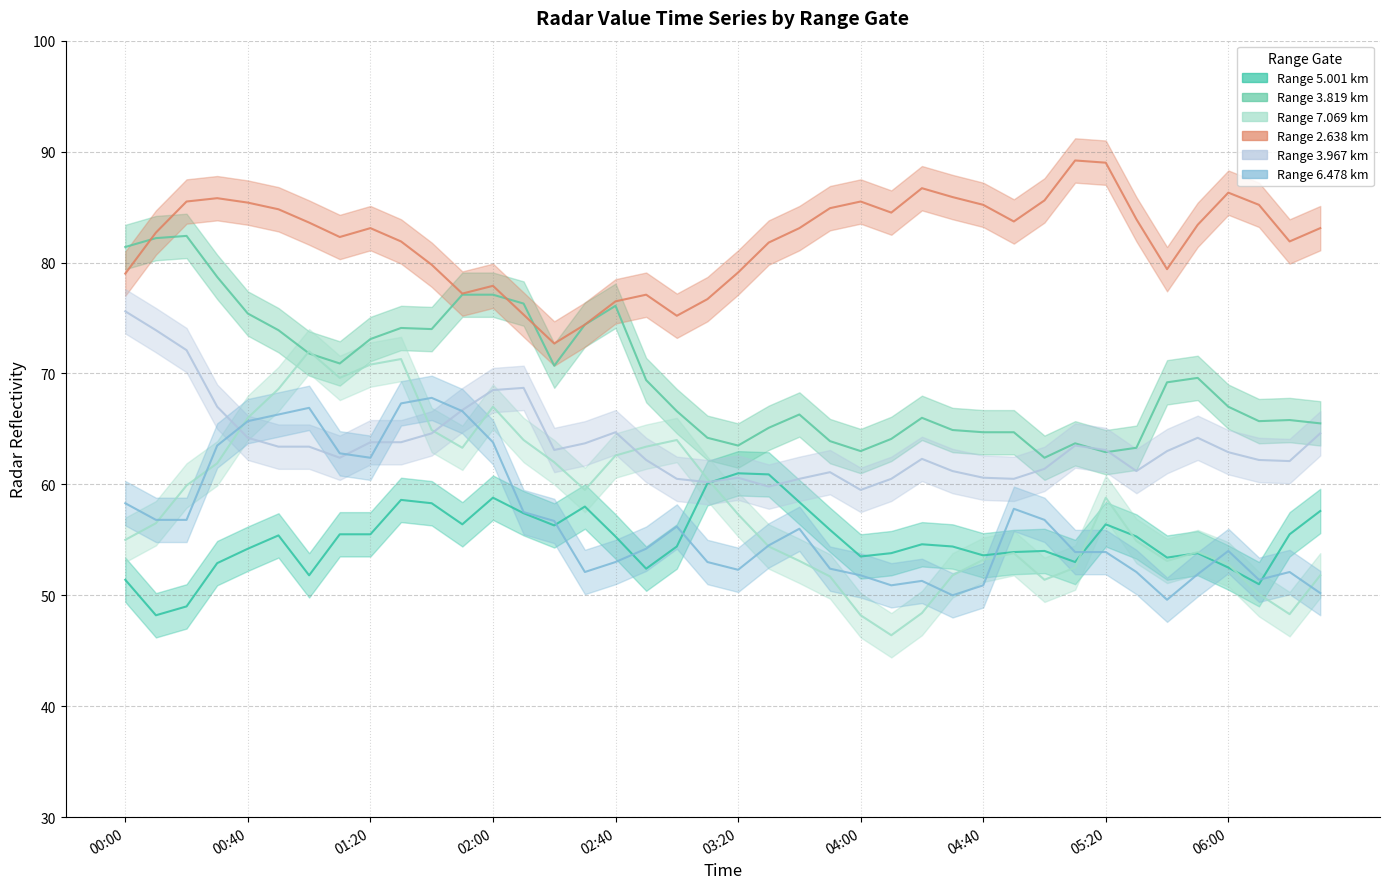

At which category does 3.819 reach its first local valley?

2008/05/15 01:10